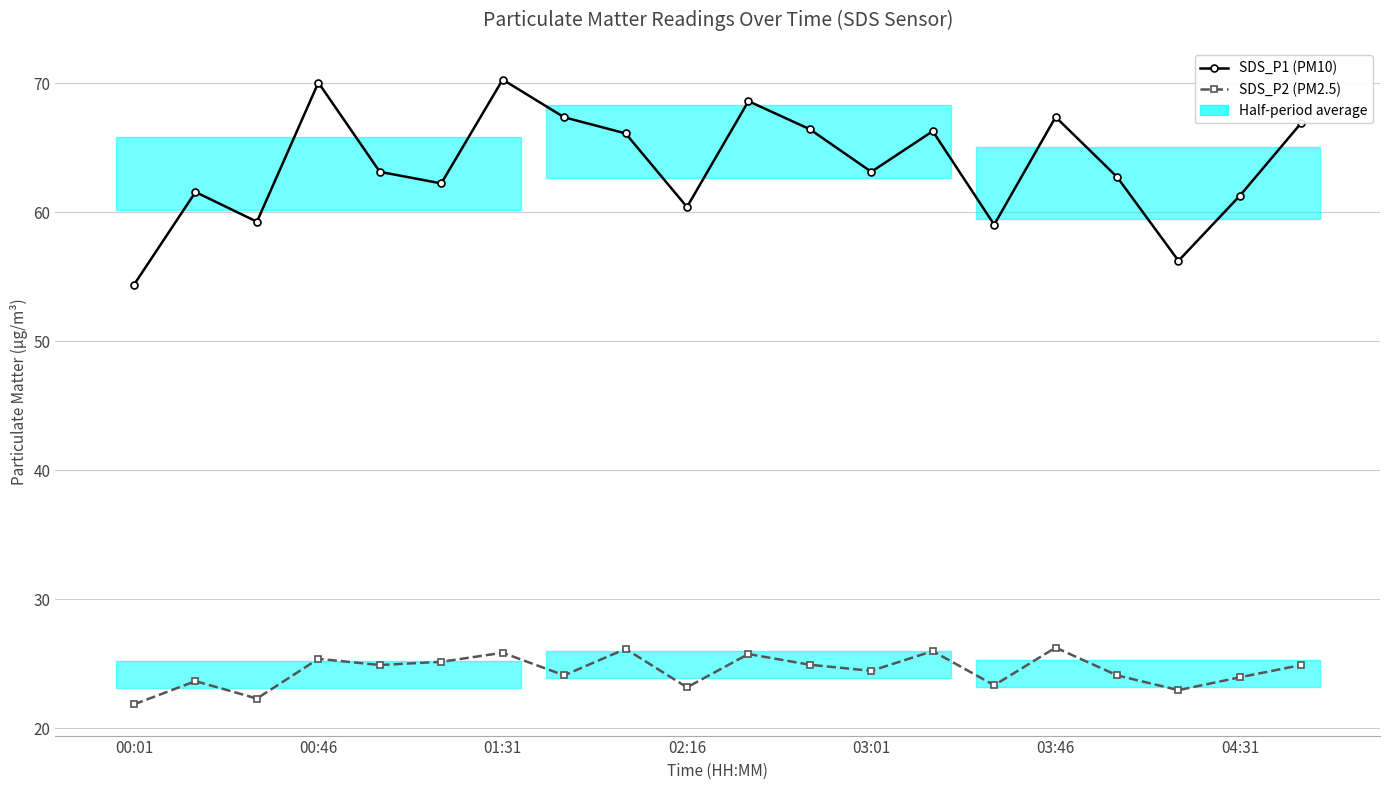

How many lines are shown in the chart?

2